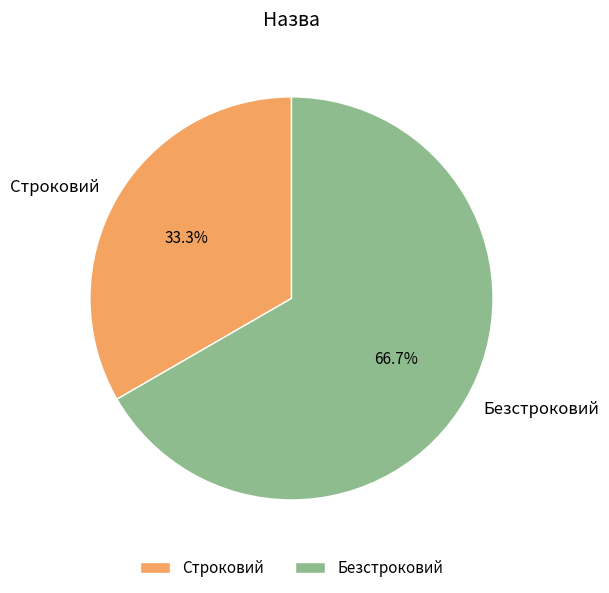

To the nearest percent, what is the difference between the largest and smallest slice percentages?

33%